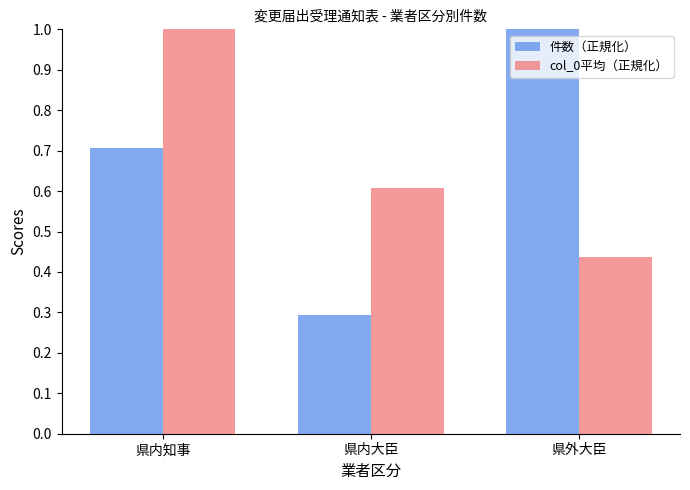

What is the smallest value displayed?

0.3